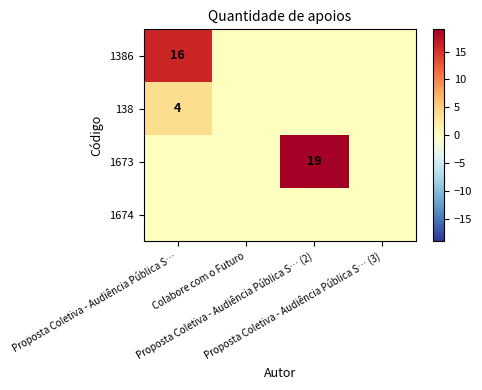

Which category has the lowest value across all series?

Colabore com o Futuro